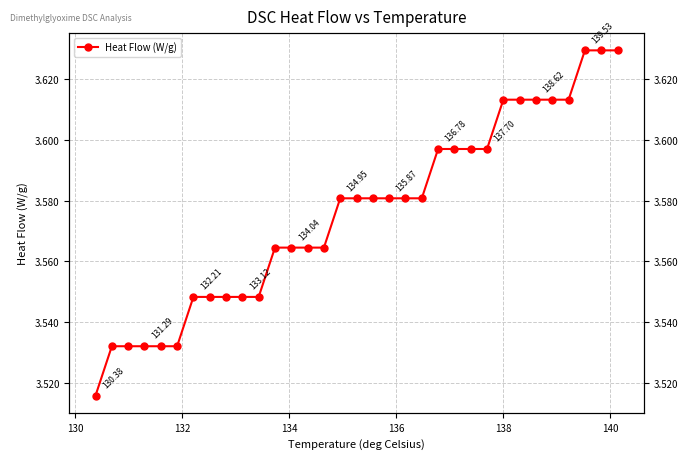

True or false: the data has more than 1 interior local peaks.

False